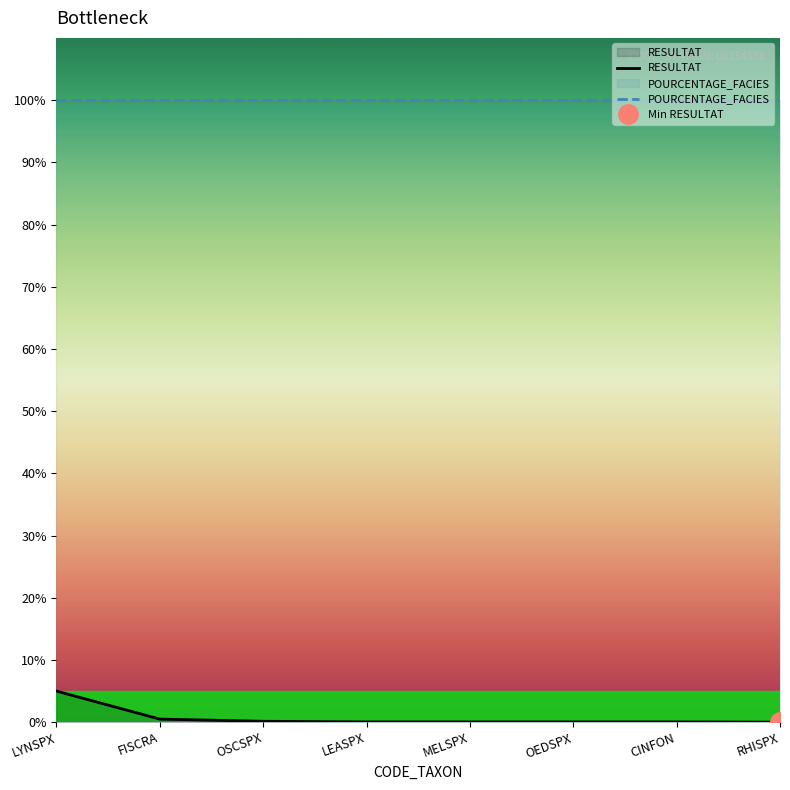

Is it true that the value at LEASPX is 0.0?

False